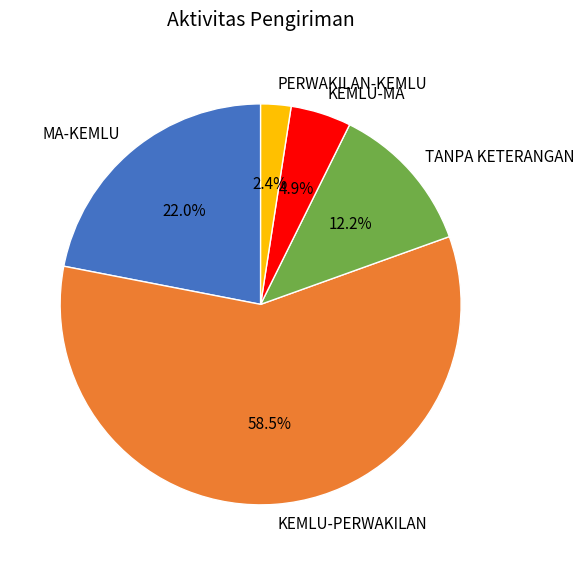

To the nearest percent, what portion does KEMLU-MA represent?

5%